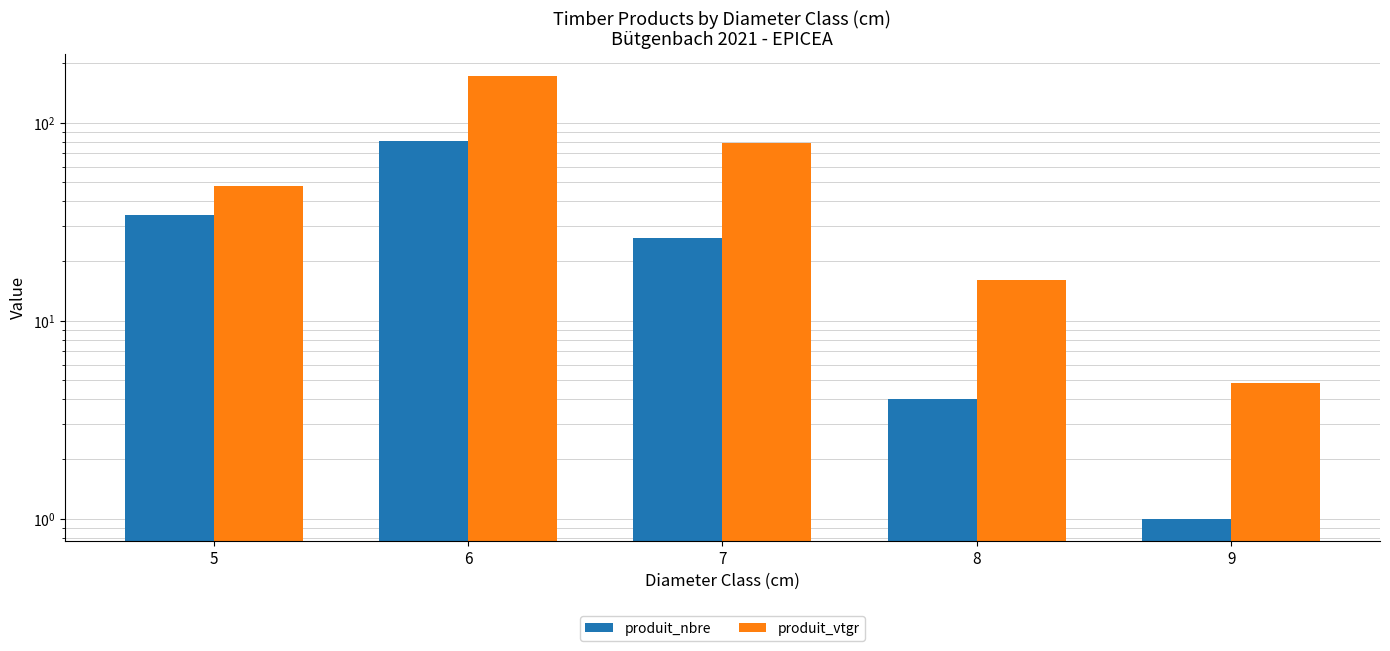

What is the sum of all produit_nbre values?

146.0